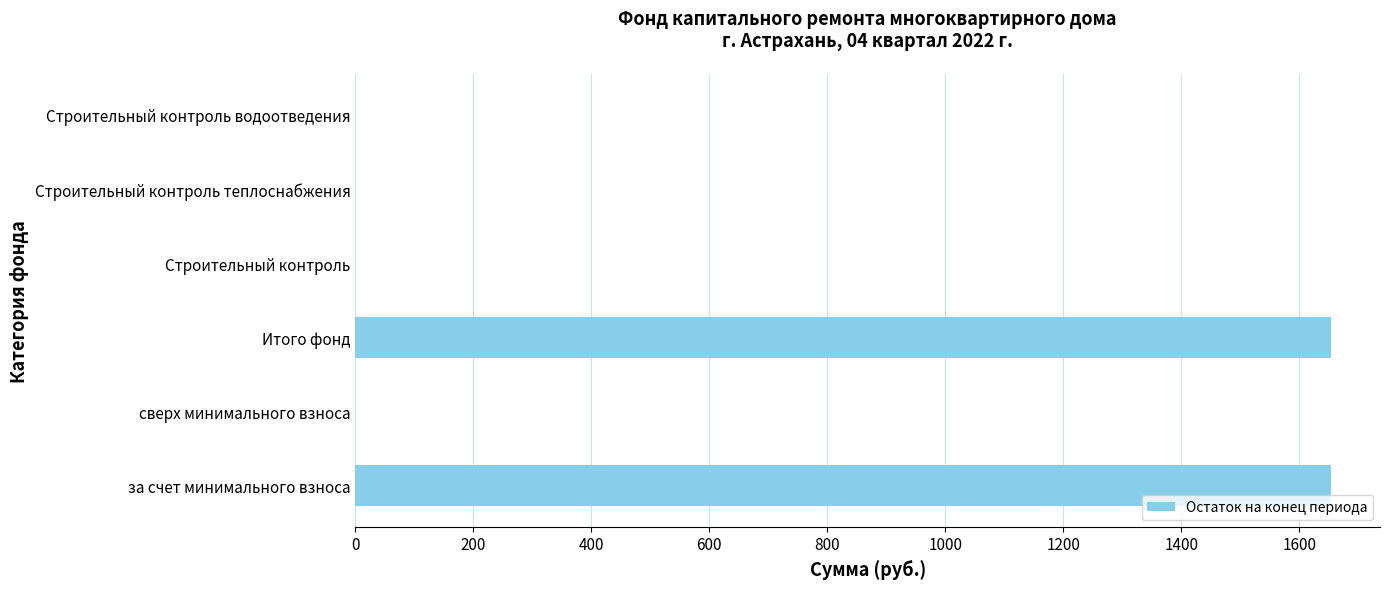

The value at Строительный контроль is 829.6. True or false?

False